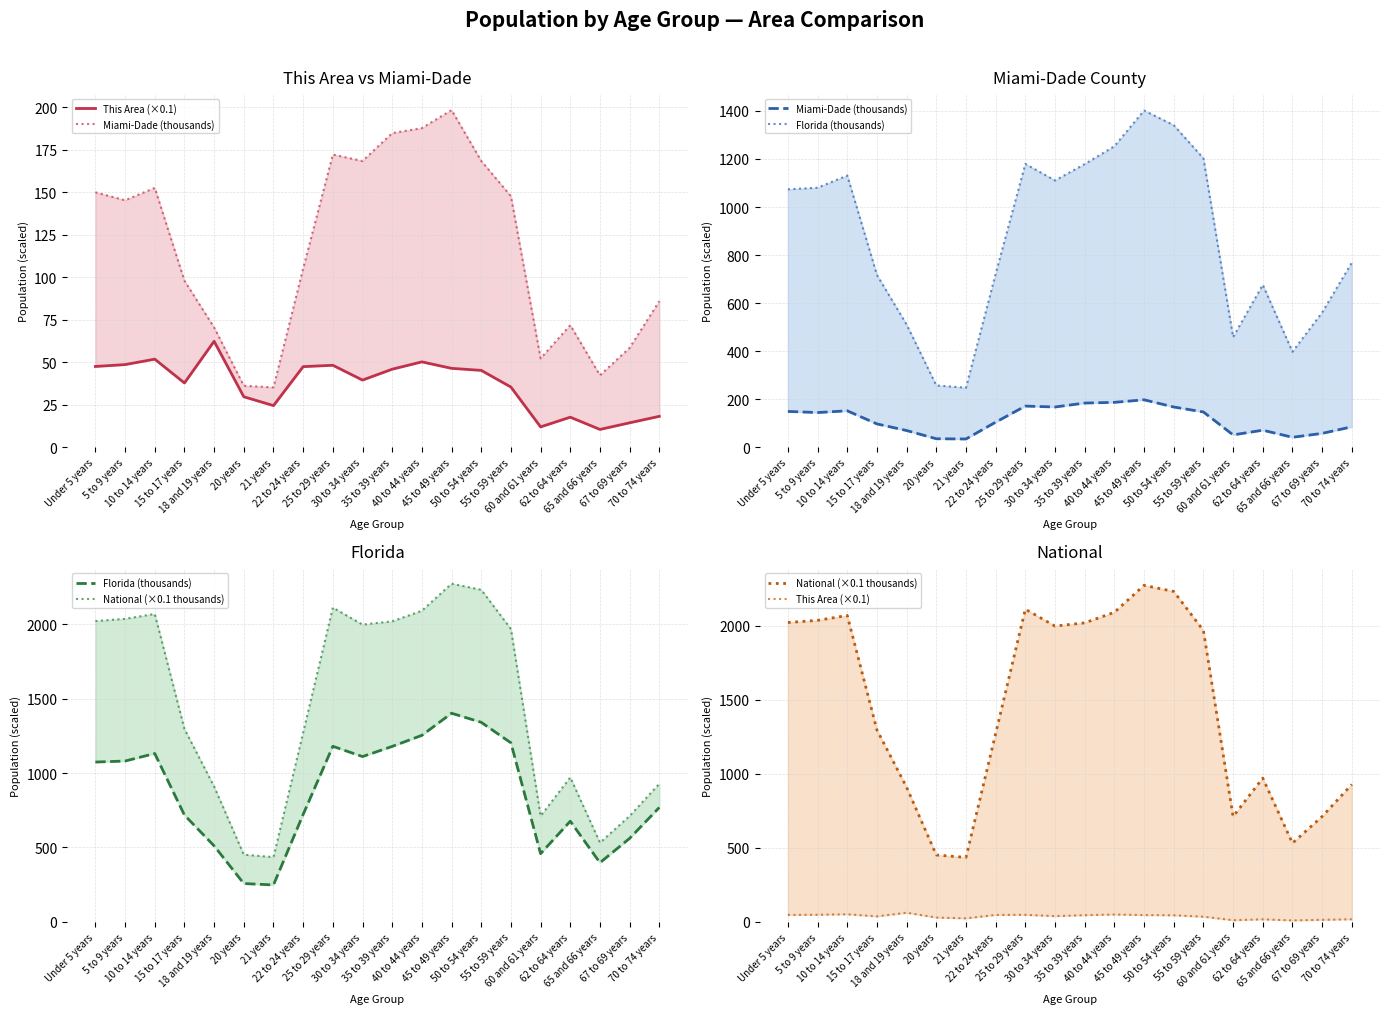

At how many categories does at least one series exceed 957?

13